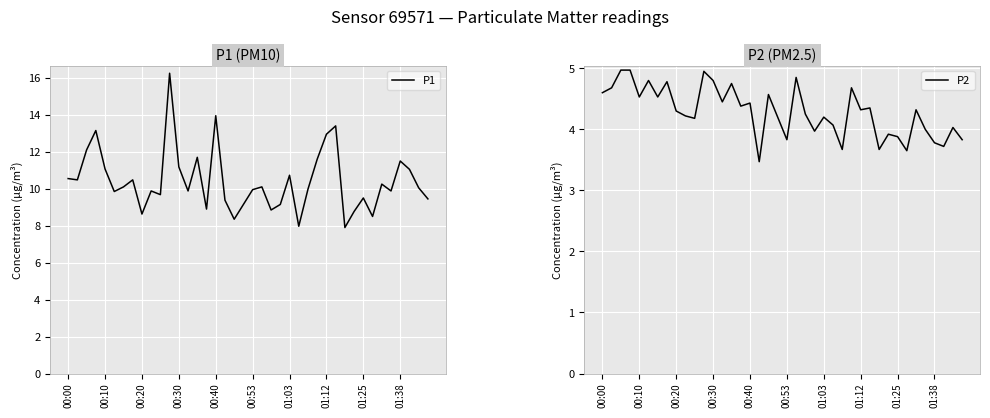

True or false: P2 has a value of 3.8 at 00:53.

True